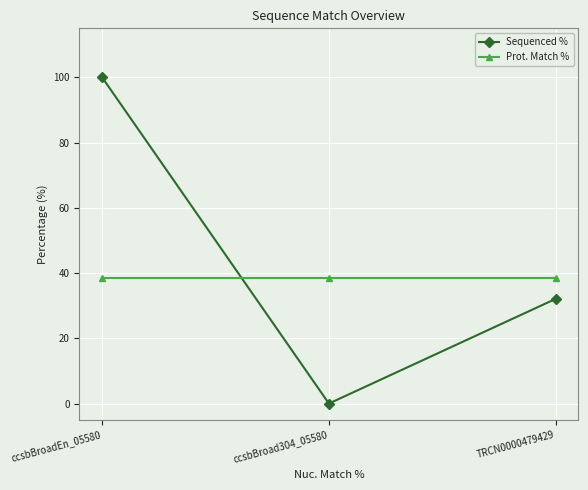

Rank the categories by Sequenced % value from lowest to highest.

ccsbBroad304_05580, TRCN0000479429, ccsbBroadEn_05580